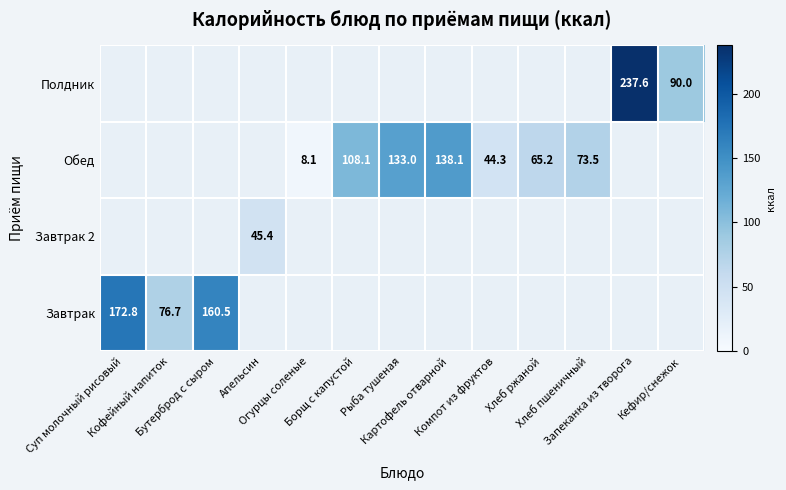

The Завтрак series shows 160.5 at Бутерброд с сыром. True or false?

True